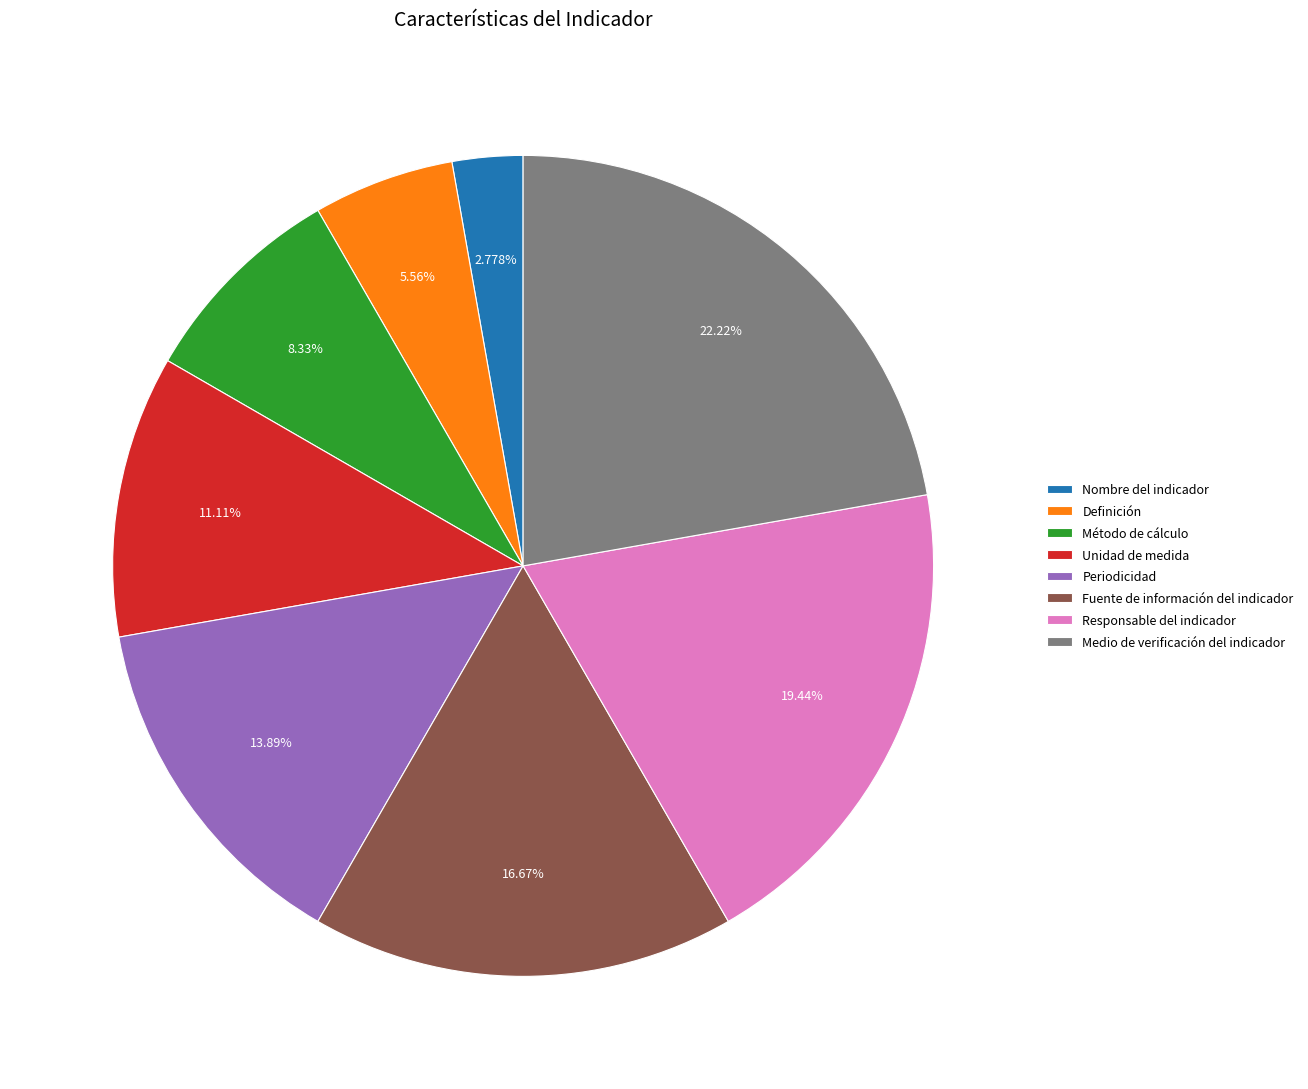

Is it true that Responsable del indicador is 19% of the pie?

True